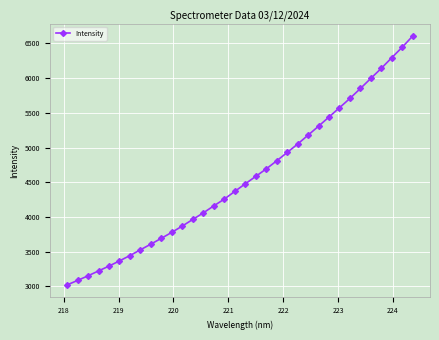

Count the number of values greater than 4477.

17